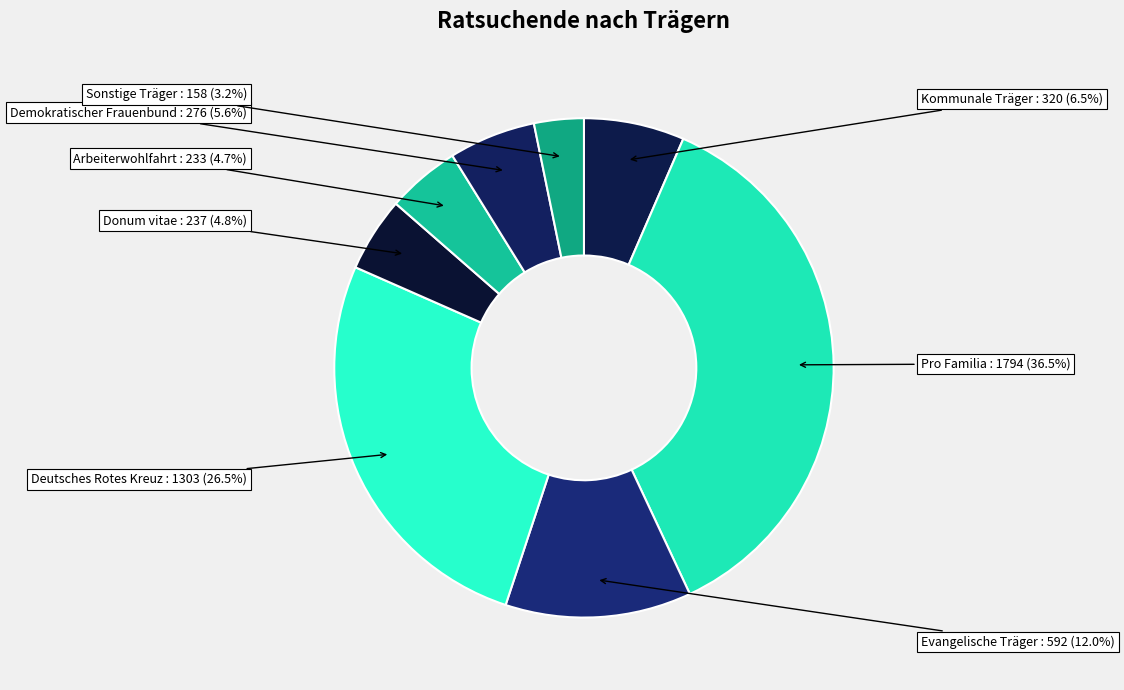

How many slices are in this pie chart?

8